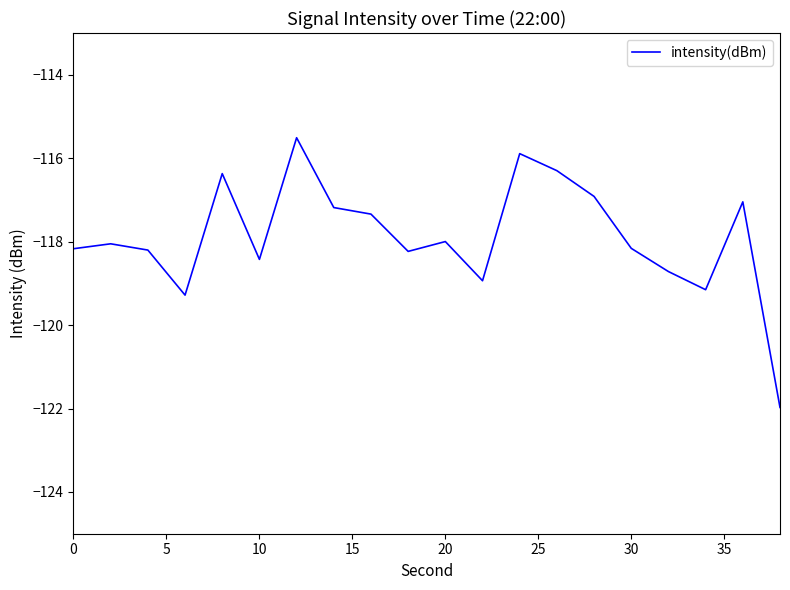

What is the smallest value displayed?

-122.0